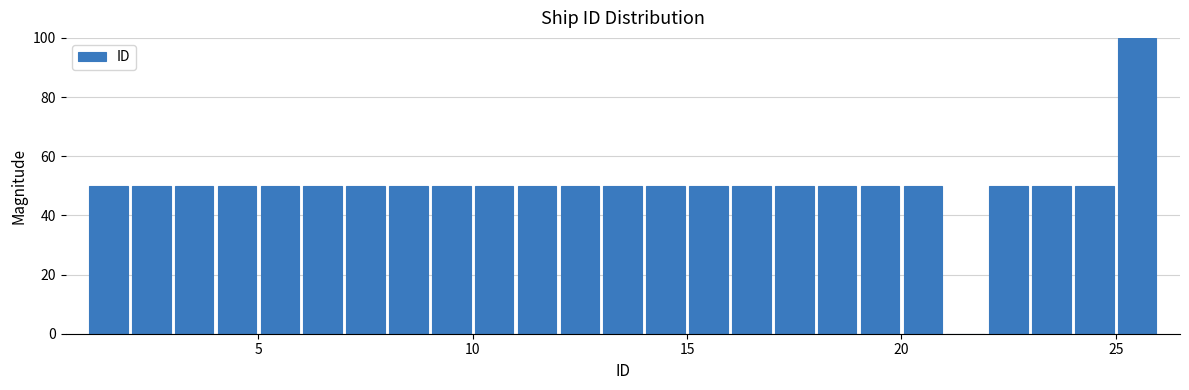

Around what value on the x-axis is the tallest bar? Give the approximate position of its centre, as read against the axis.

25.5